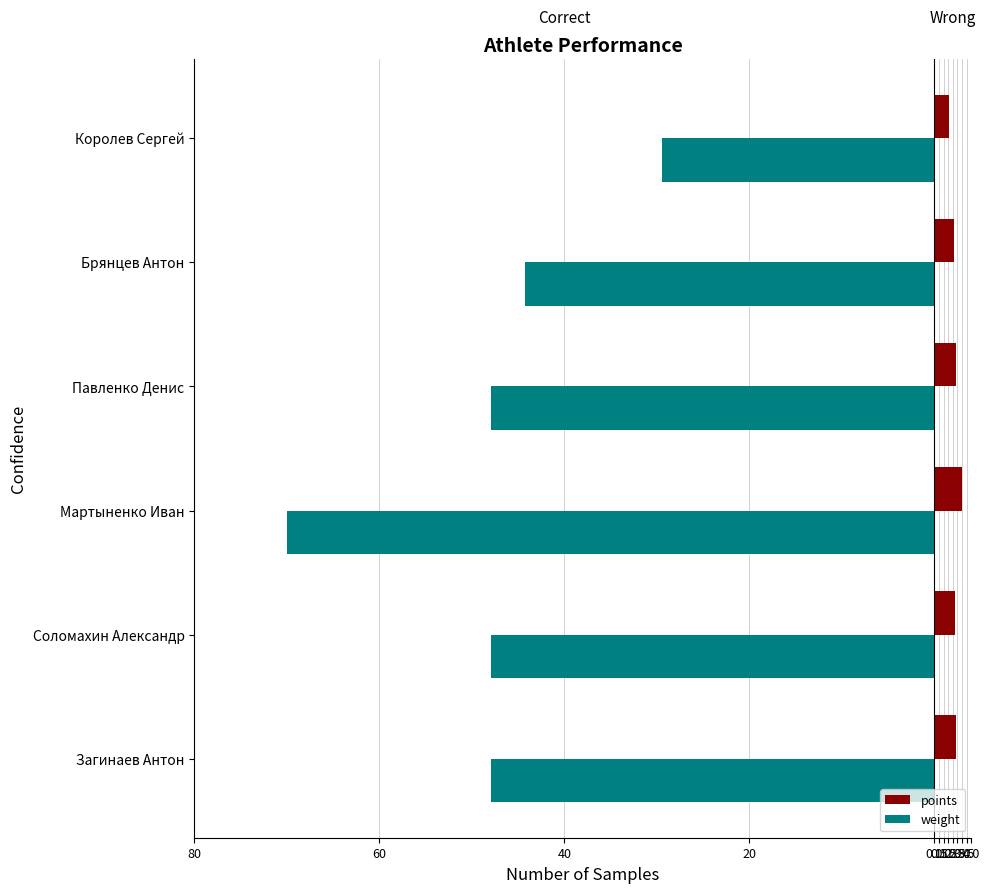

What are all the series names shown in the legend?

points, weight